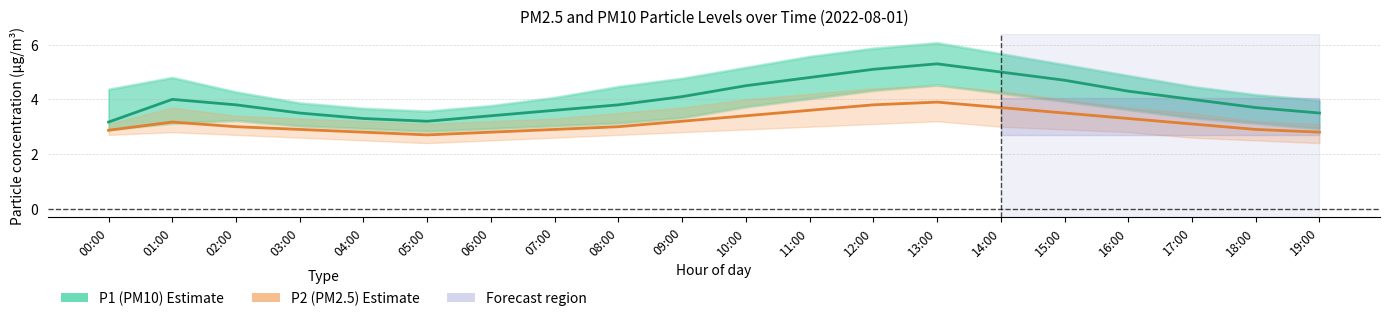

What is the spread (max minus min) of values at 00:00?

0.3